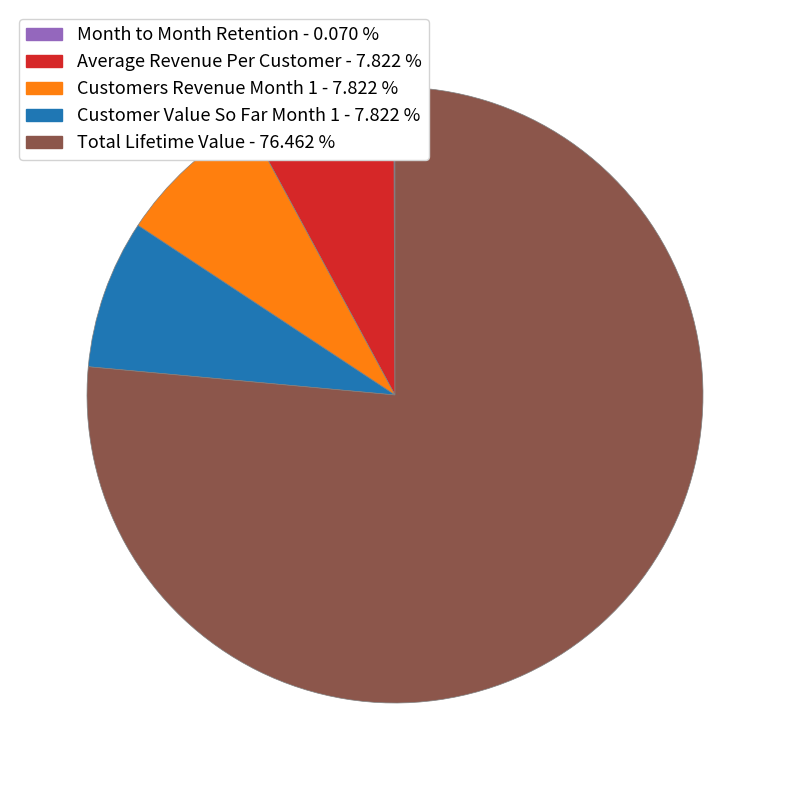

What is the largest slice in the pie chart?

Total Lifetime Value